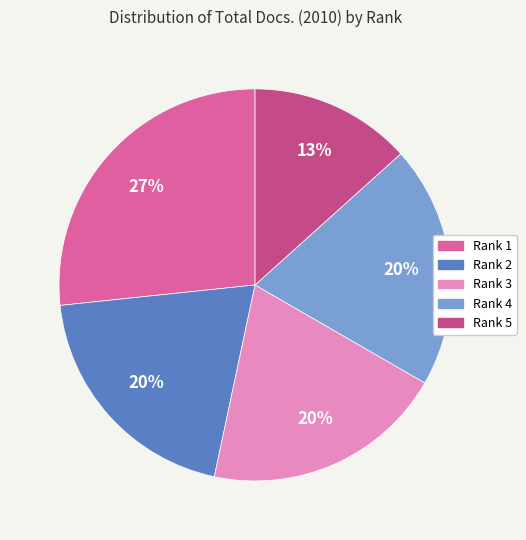

Which category has the biggest portion of the pie?

Rank 1